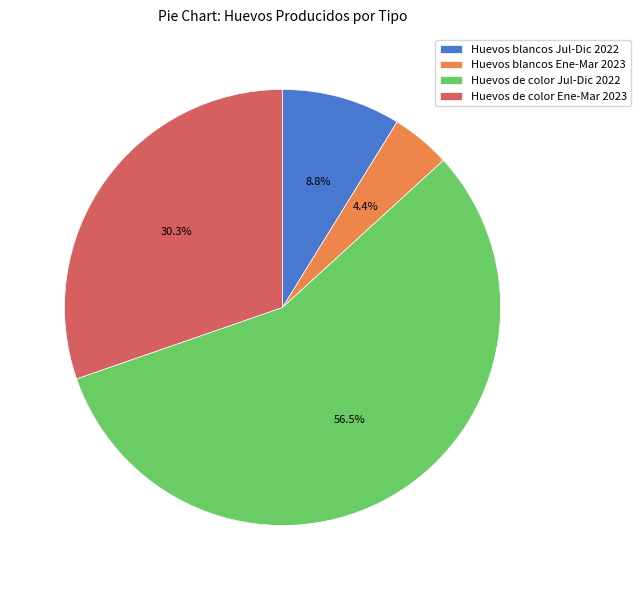

Which has a higher value, Huevos de color Jul-Dic 2022 or Huevos blancos Ene-Mar 2023?

Huevos de color Jul-Dic 2022